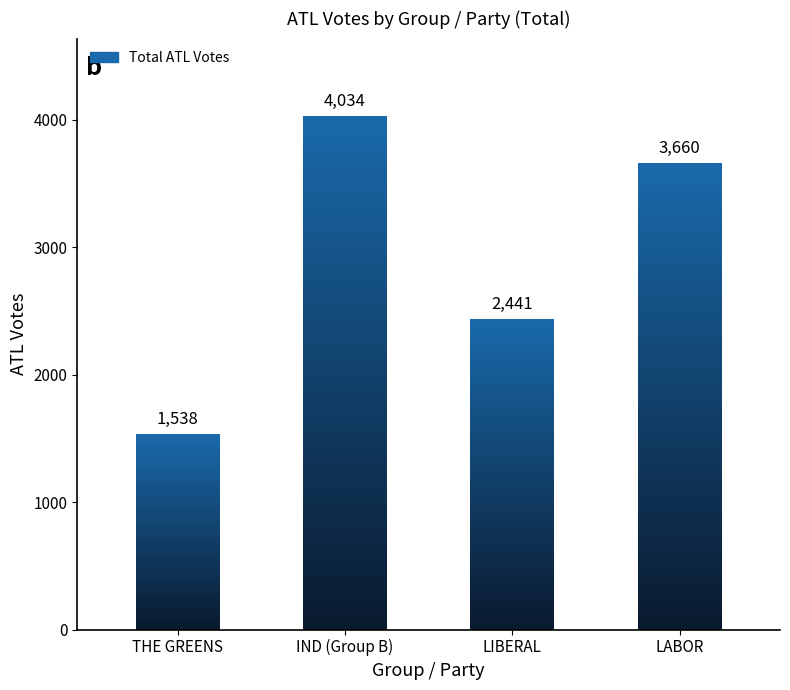

Which category has the highest value across all series?

IND (Group B)